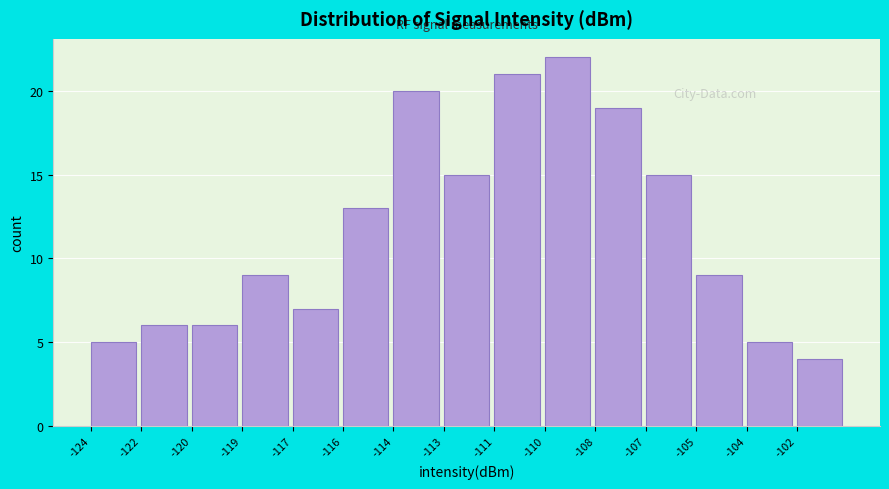

Reading left to right, list all the values displayed in this chart.

5	6	6	9	7	13	20	15	21	22	19	15	9	5	4